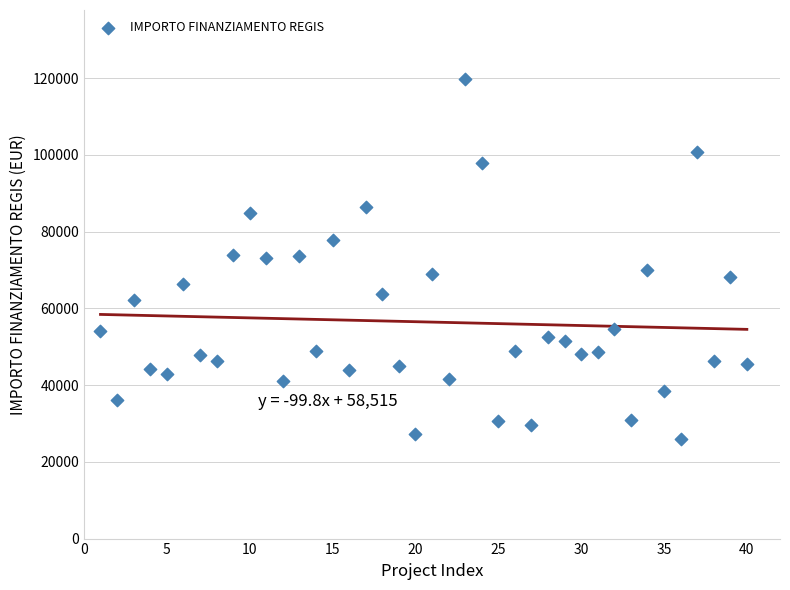

What is the range of Y values (max minus min)?

93941.0